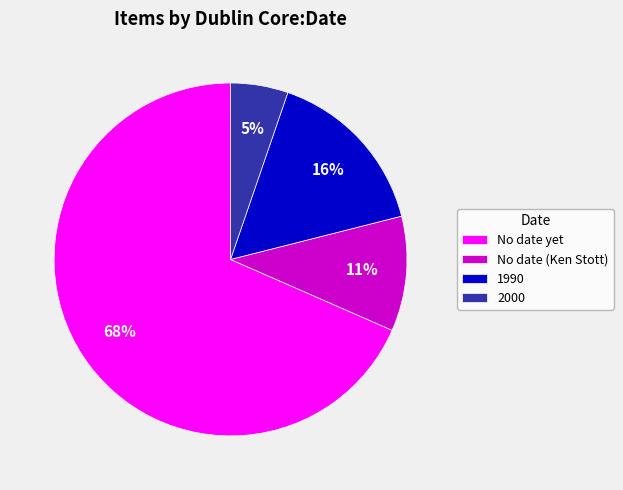

Is 2000 the majority of the pie?

No